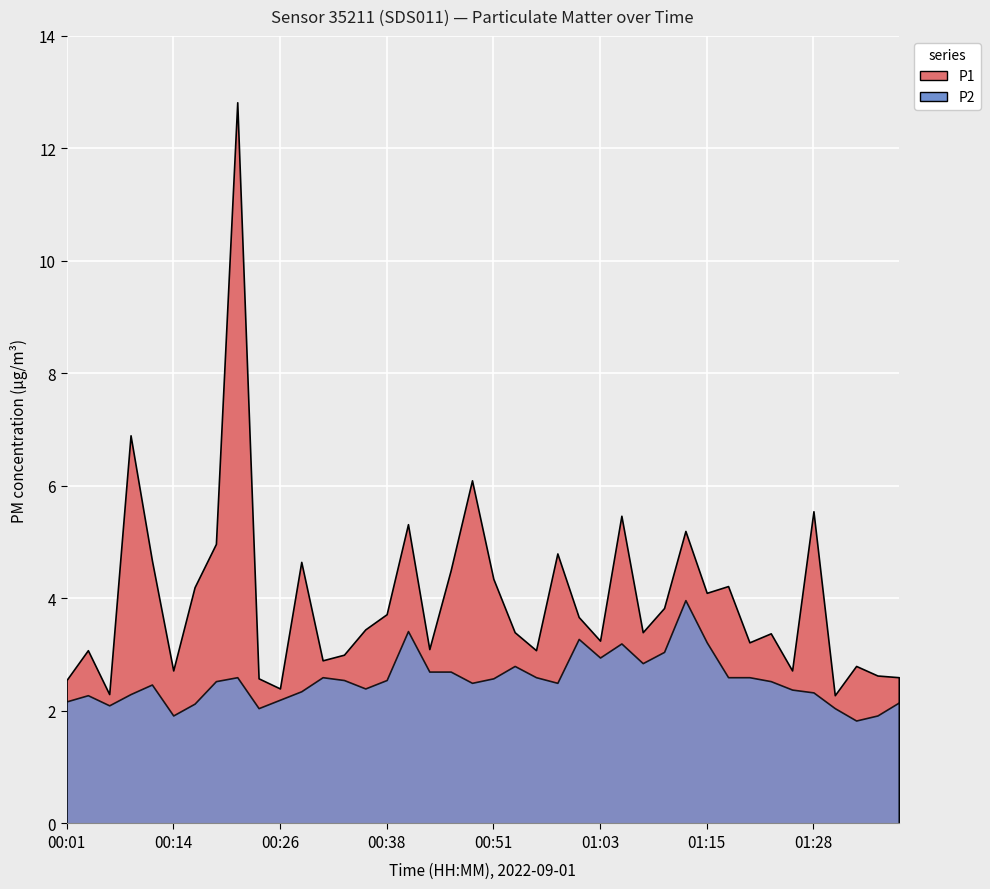

True or false: P2 and P1 intersect in this chart.

False